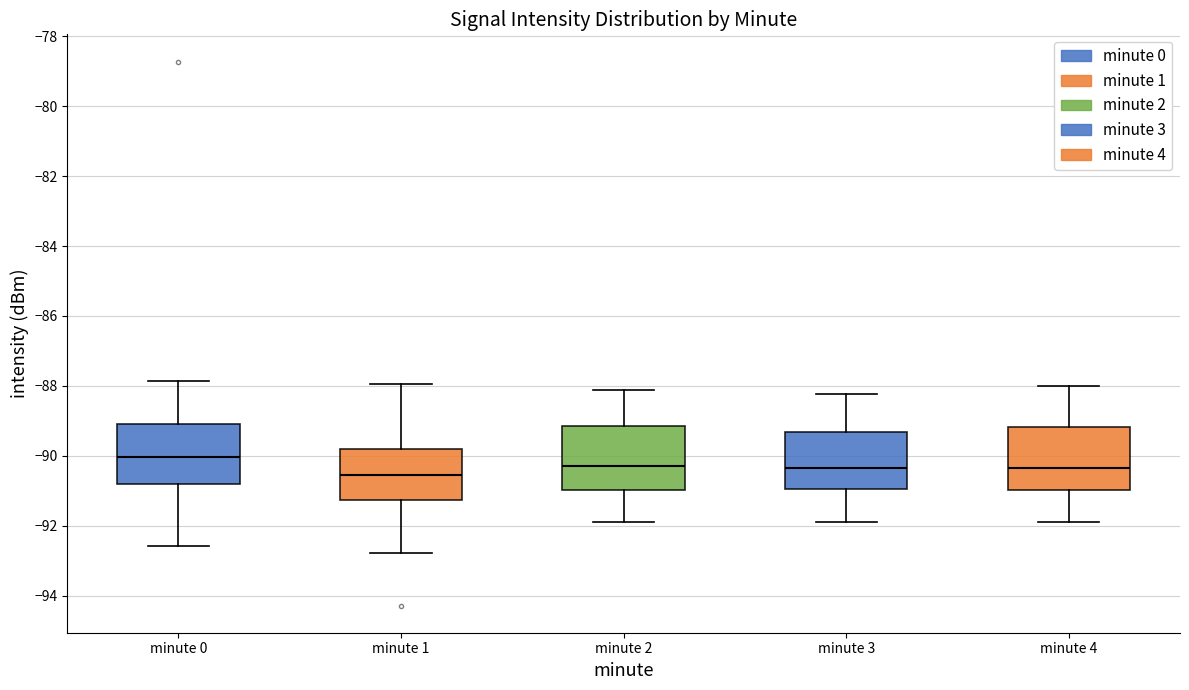

Reading left to right, read every box against the y-axis: the position of its median line, the range the box covers, and the ends of its whiskers. The values are not printed on the chart, so give them approximately, as read against the axis.

minute 0: median -90.0, box -90.8 to -89.0, whiskers -92.6 to -87.8
minute 1: median -90.6, box -91.2 to -89.8, whiskers -92.8 to -88.0
minute 2: median -90.2, box -91.0 to -89.2, whiskers -92.0 to -88.2
minute 3: median -90.4, box -91.0 to -89.4, whiskers -92.0 to -88.2
minute 4: median -90.4, box -91.0 to -89.2, whiskers -92.0 to -88.0